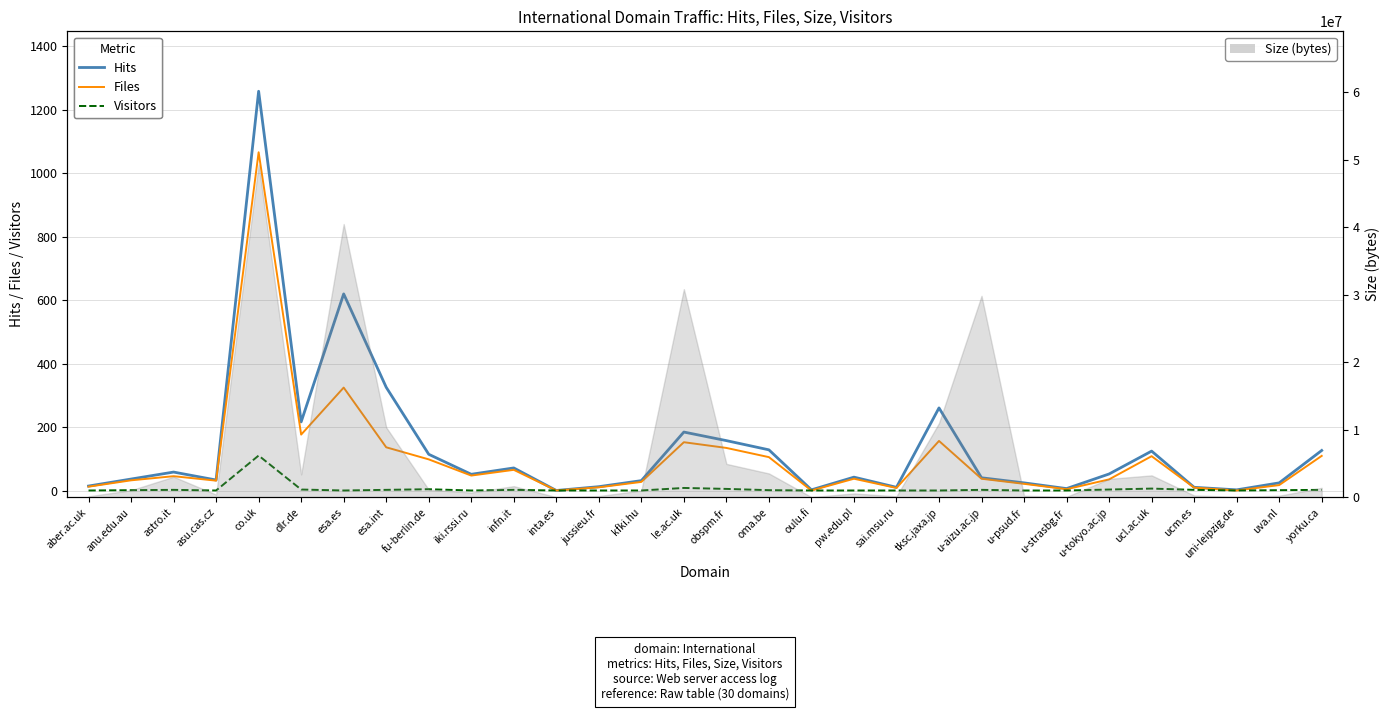

Which series changed the most between dlr.de and oma.be?

Hits